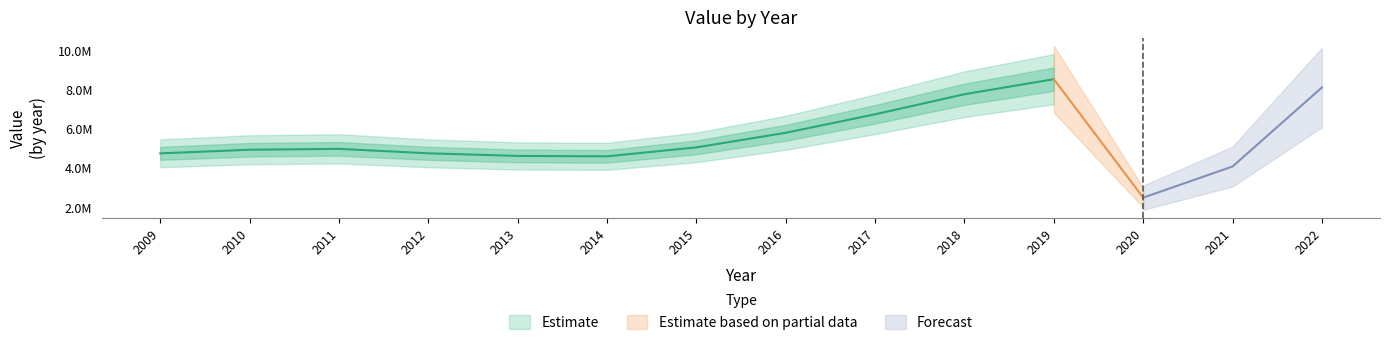

What value does the data have at 2020?

2487495